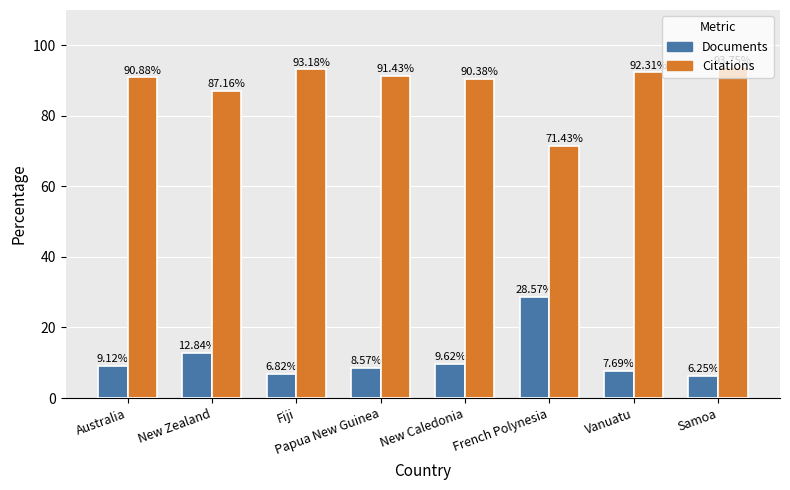

What is the label of the 8th bar from the right?

Australia